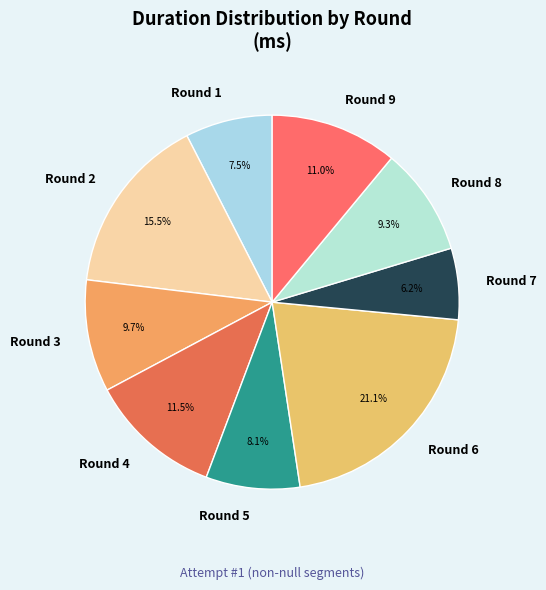

To the nearest percent, what is the difference between the Round 5 and Round 9 slice percentages?

3%